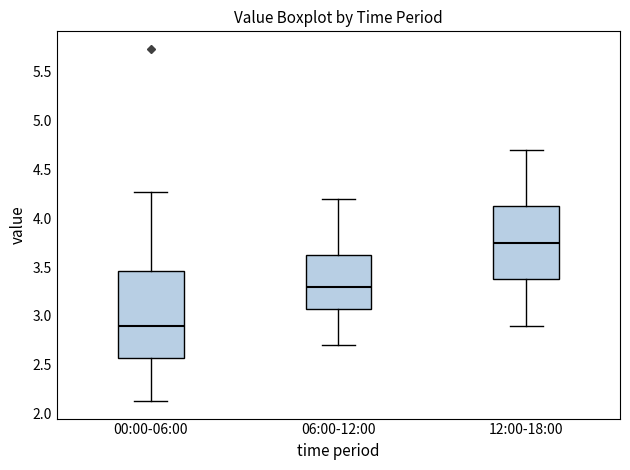

Which box's median line is the highest?

12:00-18:00